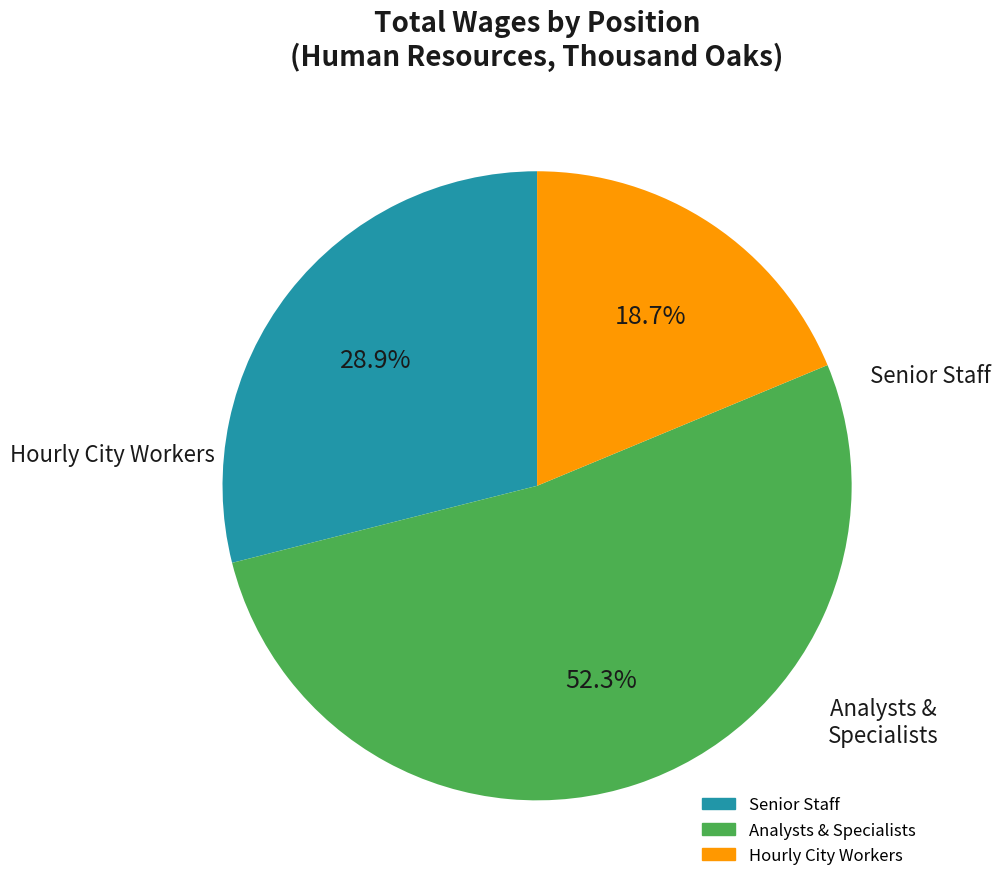

Does any single category account for the majority?

Yes